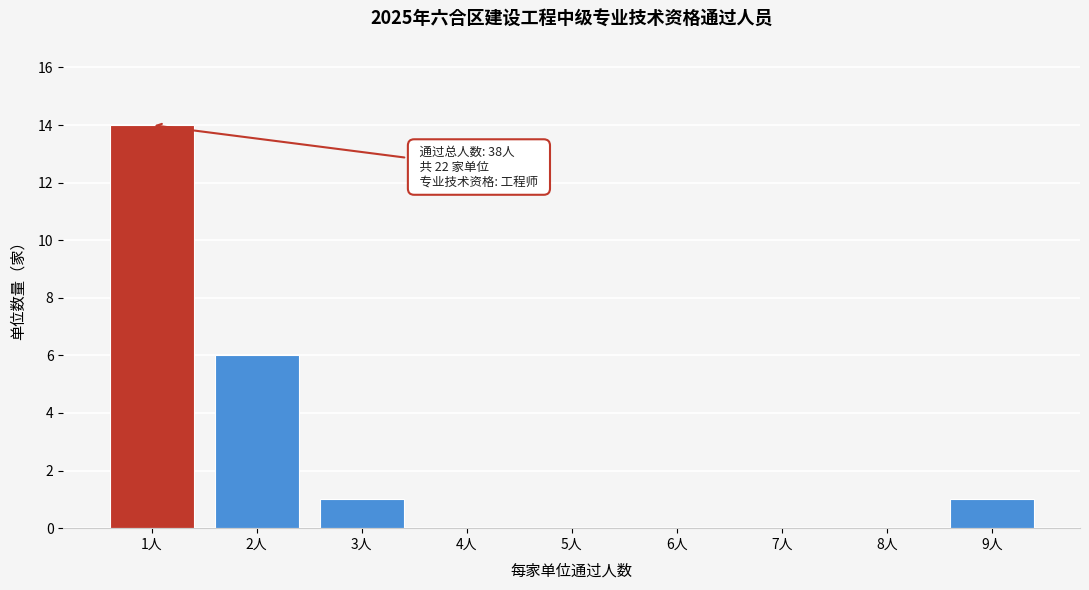

Reading right to left, list all the values displayed in this chart.

9人=1	8人=0	7人=0	6人=0	5人=0	4人=0	3人=1	2人=6	1人=14